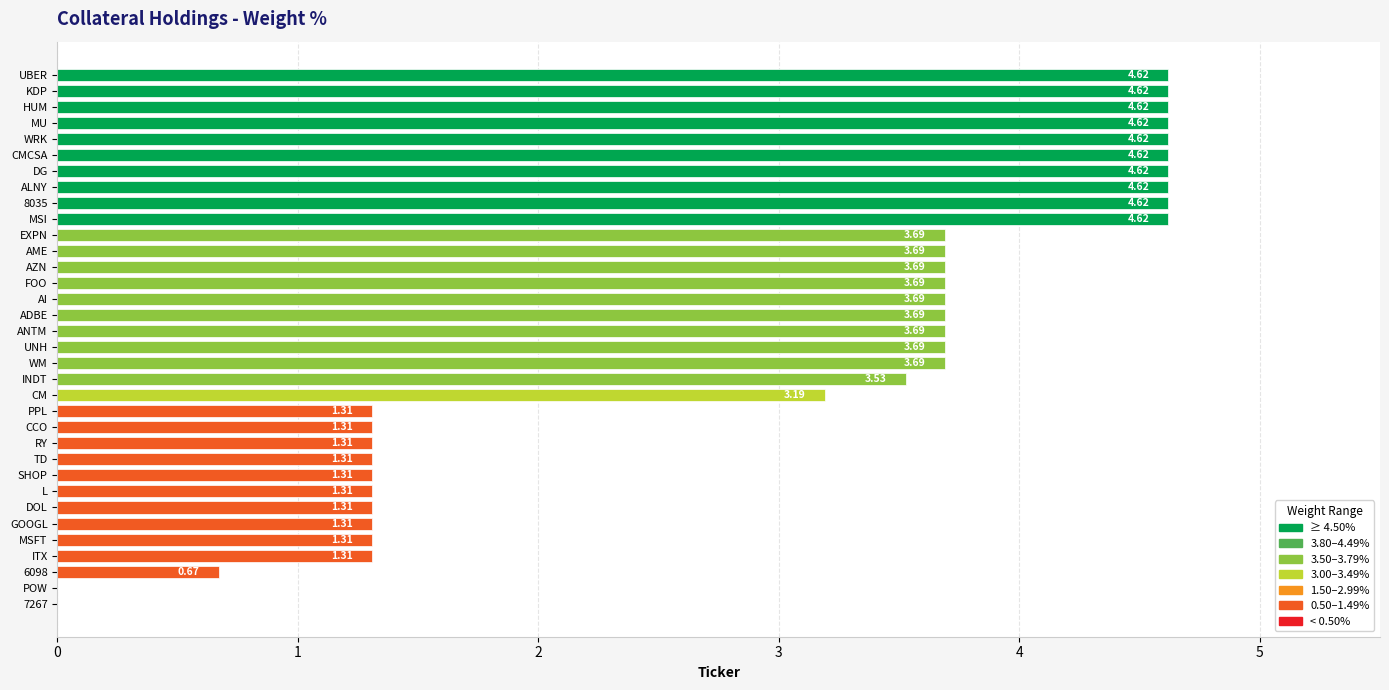

Are the bars horizontal?

Yes